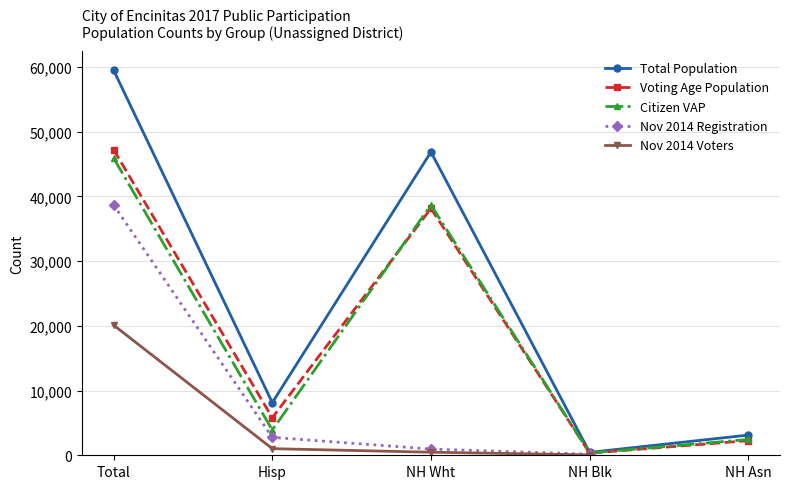

True or false: Nov 2014 Voters and Citizen VAP cross at least once.

False